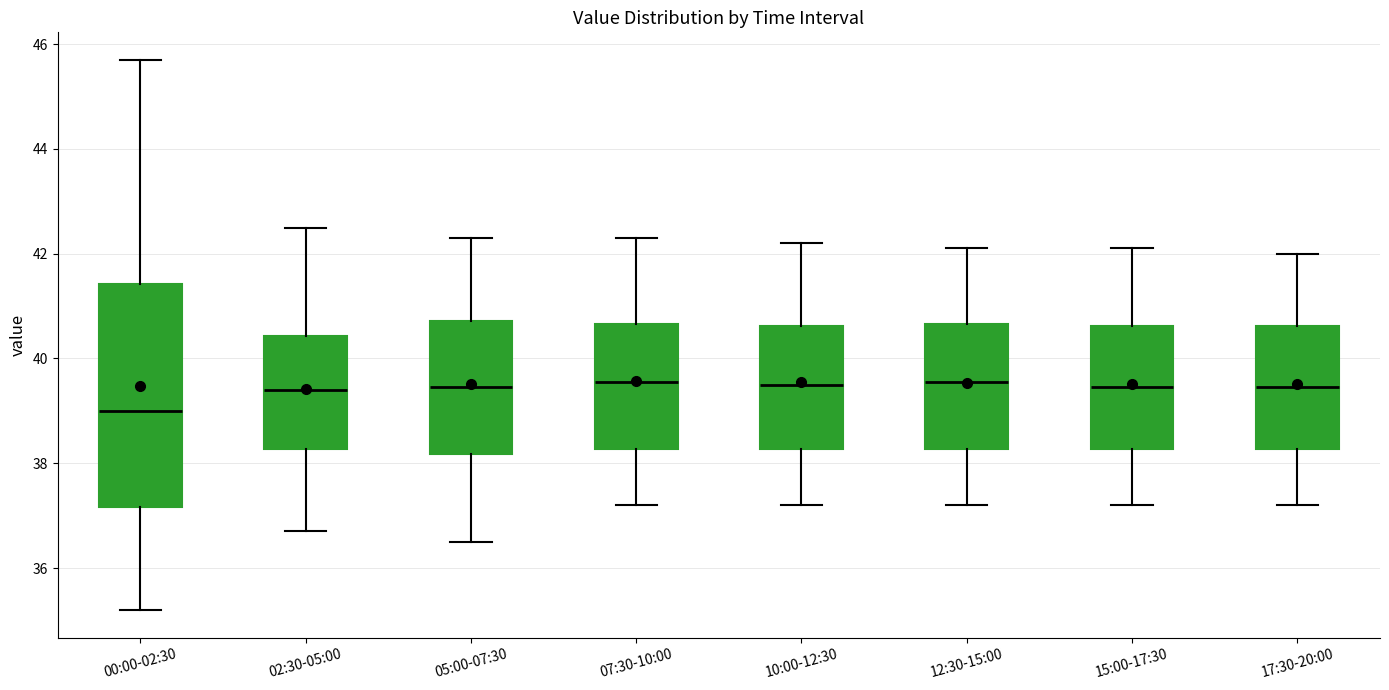

Where does the lower whisker of the box for 17:30-20:00 end on the y-axis? The values are not printed on the chart, so give them approximately, as read against the axis.

37.2